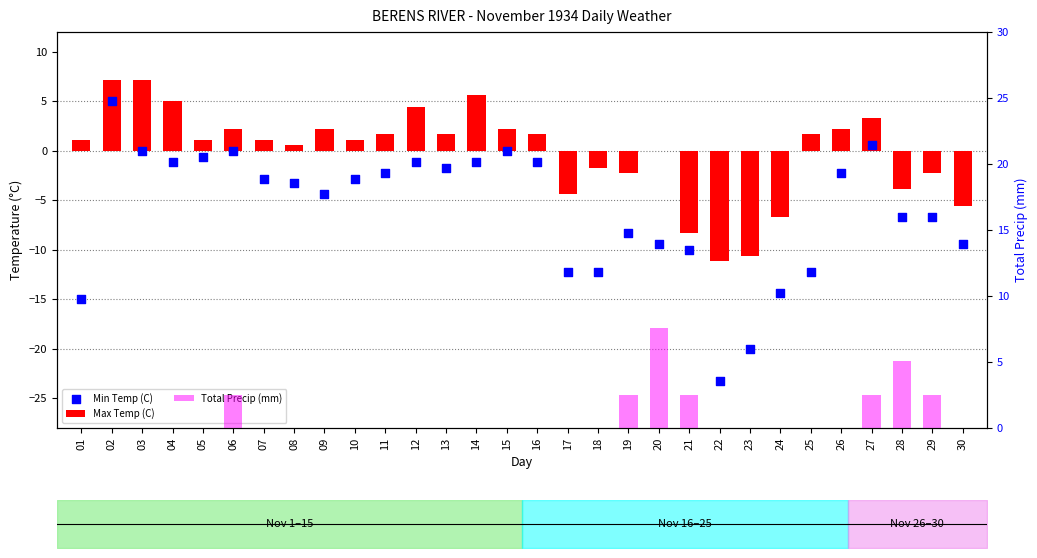

What is the total value across all series at 10?

-1.7